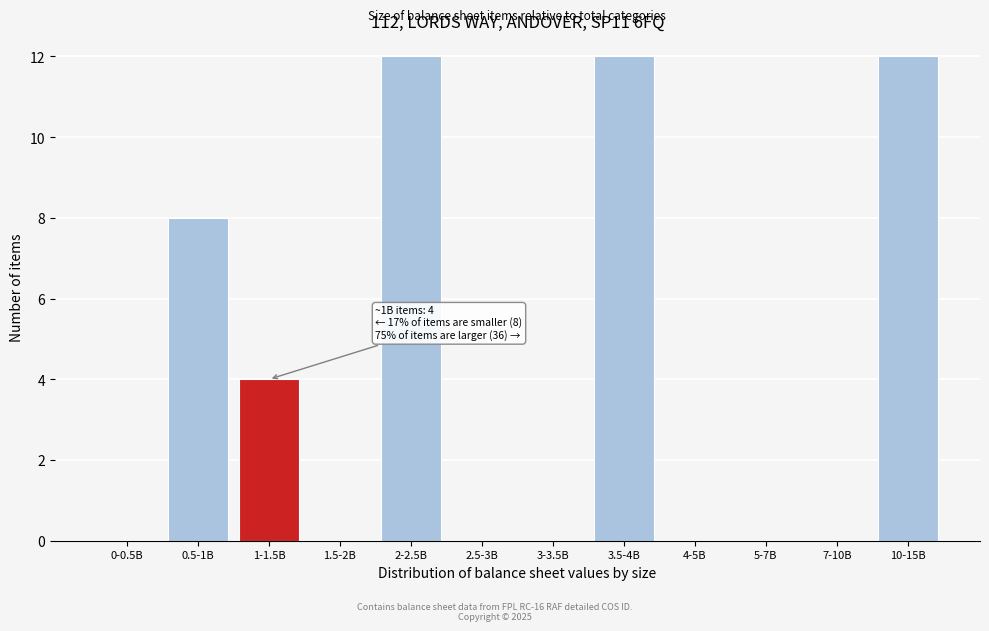

Reading right to left, transcribe all the data shown in this chart.

10-15B=12	7-10B=0	5-7B=0	4-5B=0	3.5-4B=12	3-3.5B=0	2.5-3B=0	2-2.5B=12	1.5-2B=0	1-1.5B=4	0.5-1B=8	0-0.5B=0